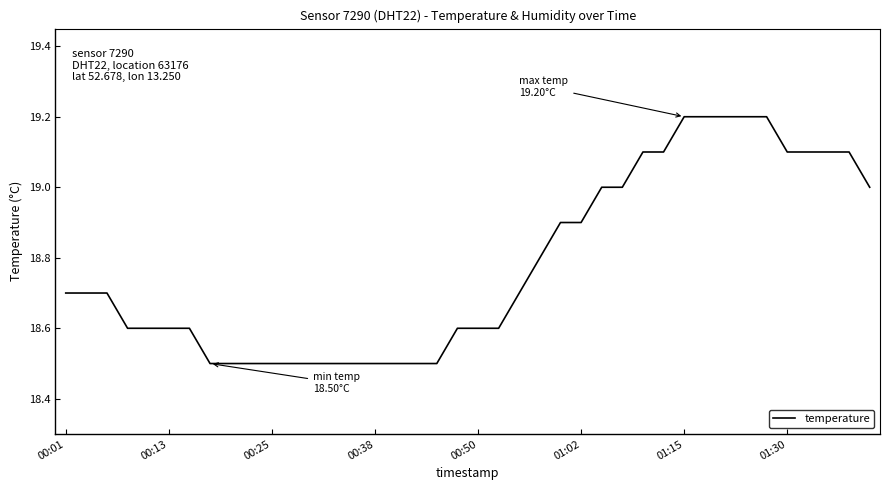

What is the difference between the maximum and minimum values?

0.7